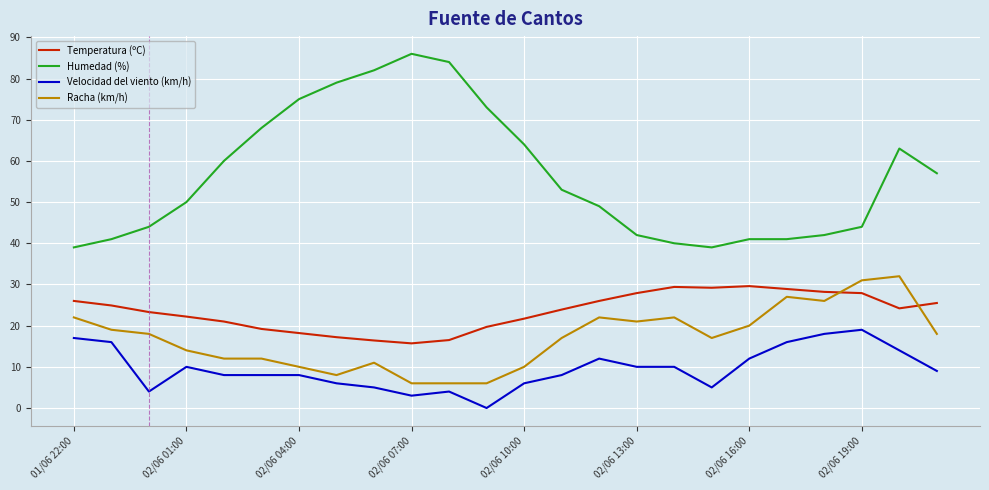

What is the highest value of the Racha (km/h) series?

32.0